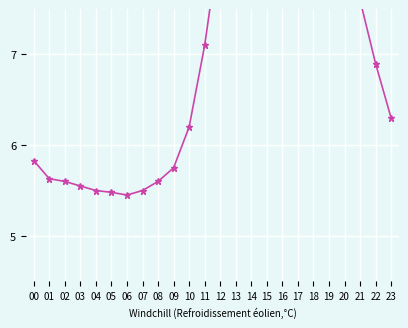

What is the sum of all values?

178.1